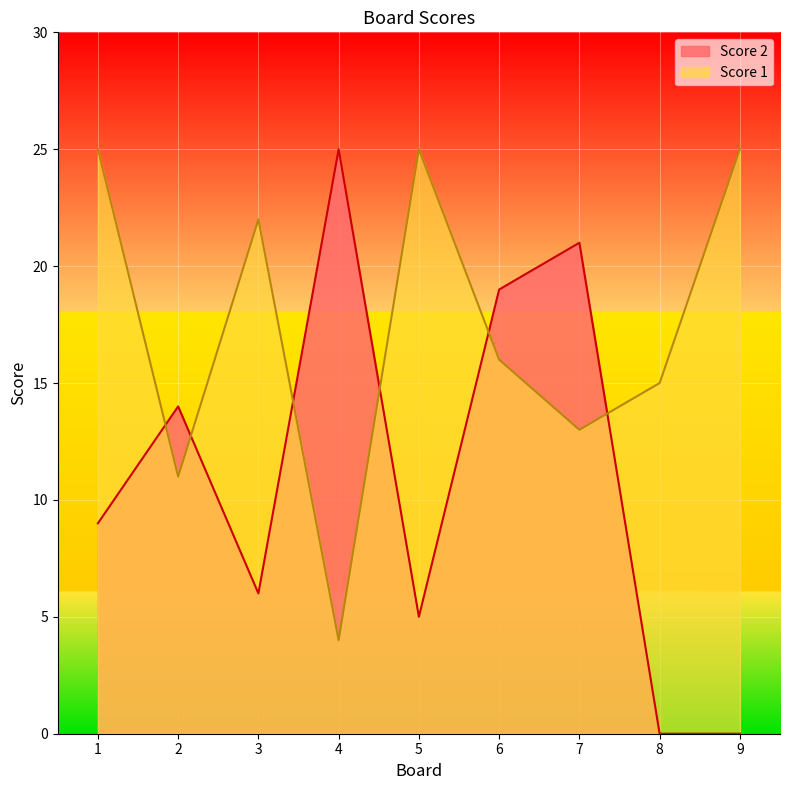

True or false: Score 1 has more than 0 interior local peaks.

True